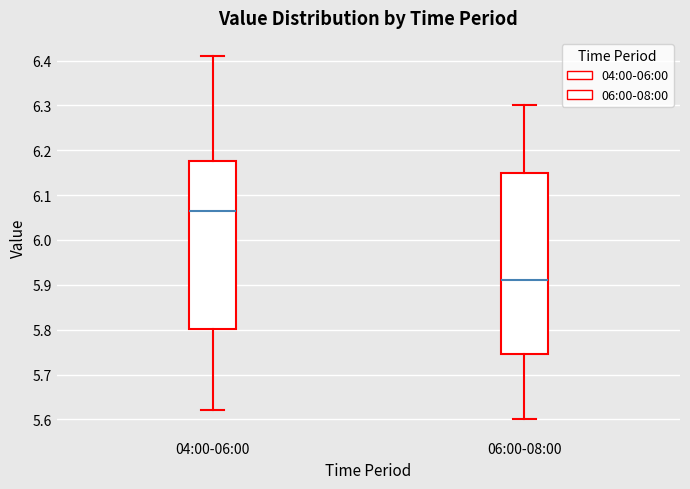

Reading left to right, transcribe this box plot: for each box, give where its median line is, the range the box spans, and where its two whiskers end, as read against the y-axis. The values are not printed on the chart, so give them approximately, as read against the axis.

04:00-06:00: median 6.07, box 5.80 to 6.18, whiskers 5.62 to 6.41
06:00-08:00: median 5.91, box 5.75 to 6.15, whiskers 5.60 to 6.30